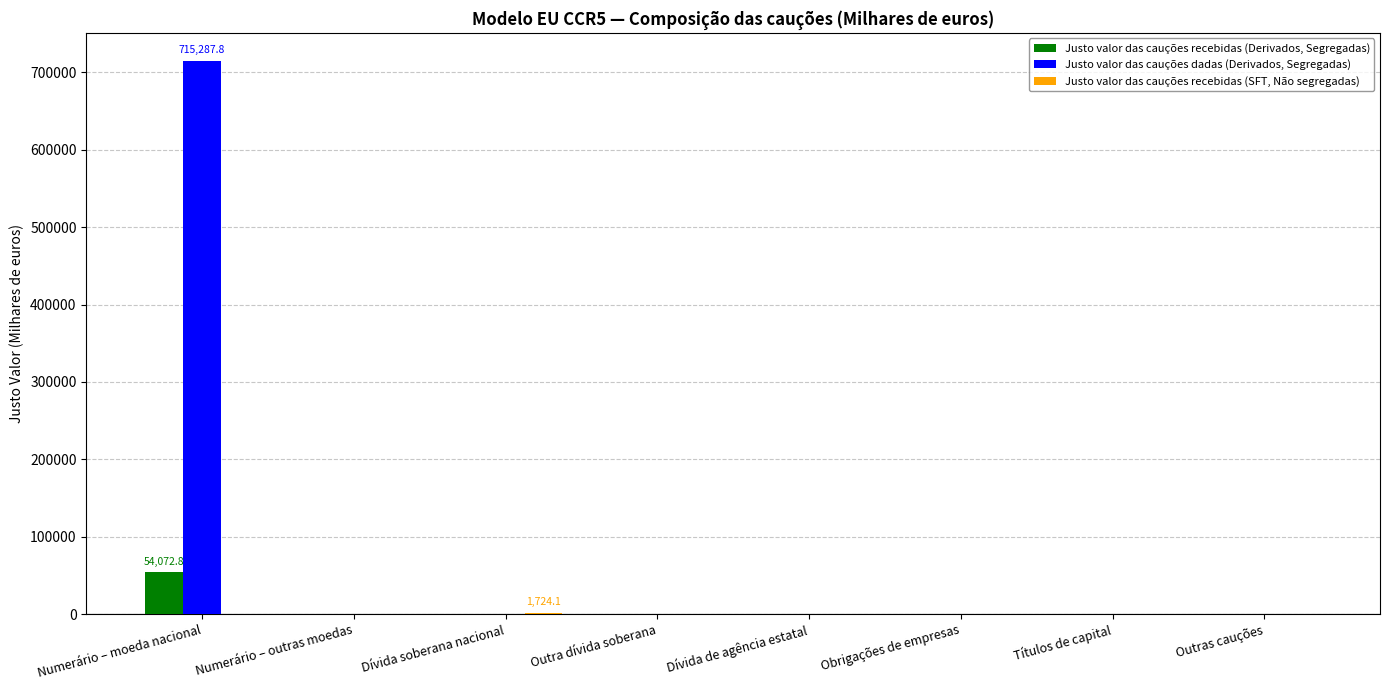

What is the maximum value shown in the chart?

715287.8